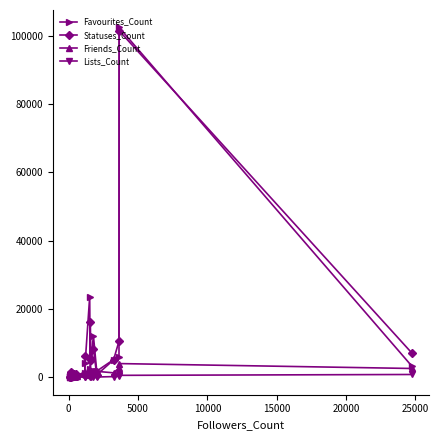

Which series has the widest spread of values?

Favourites_Count